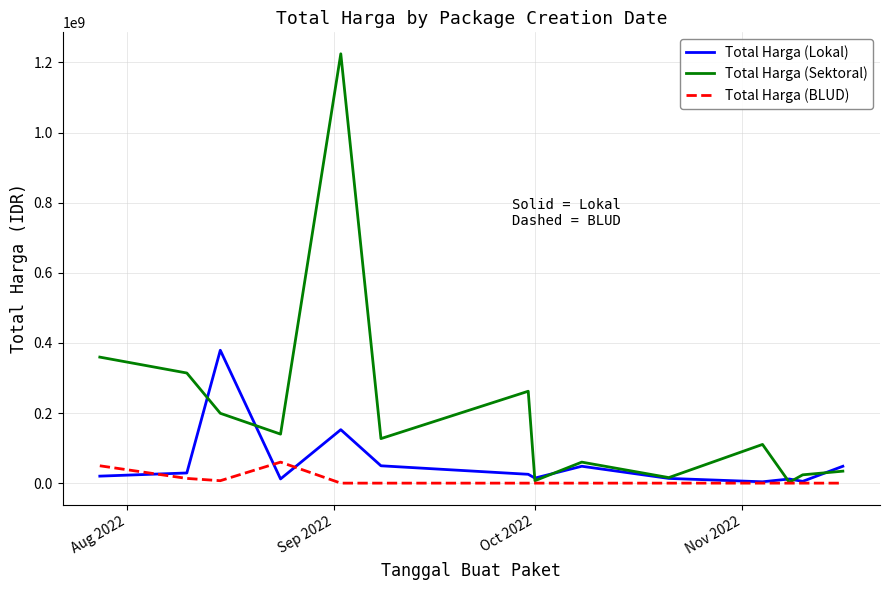

What is the greatest value displayed?

1224682000